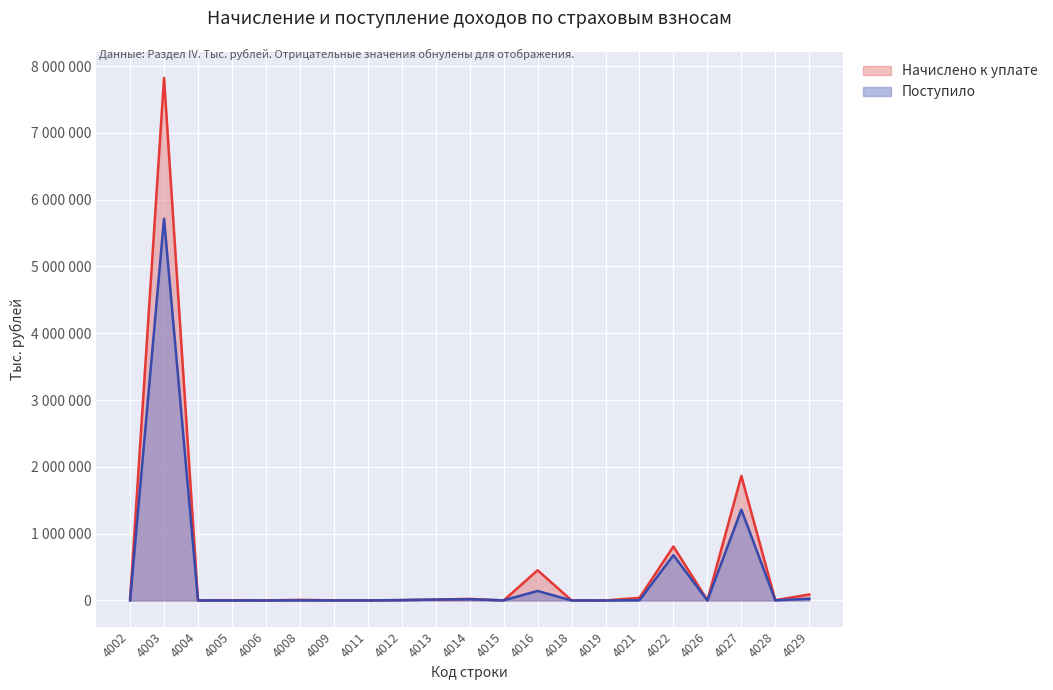

Which series changed the most between 4008 and 4009?

Начислено к уплате